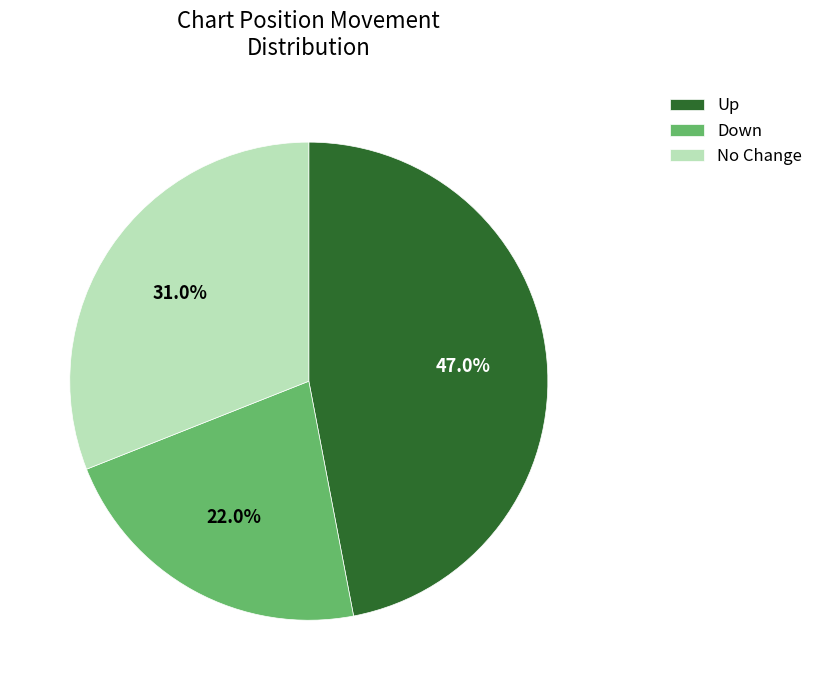

Rank the categories by value from lowest to highest.

Down, No Change, Up